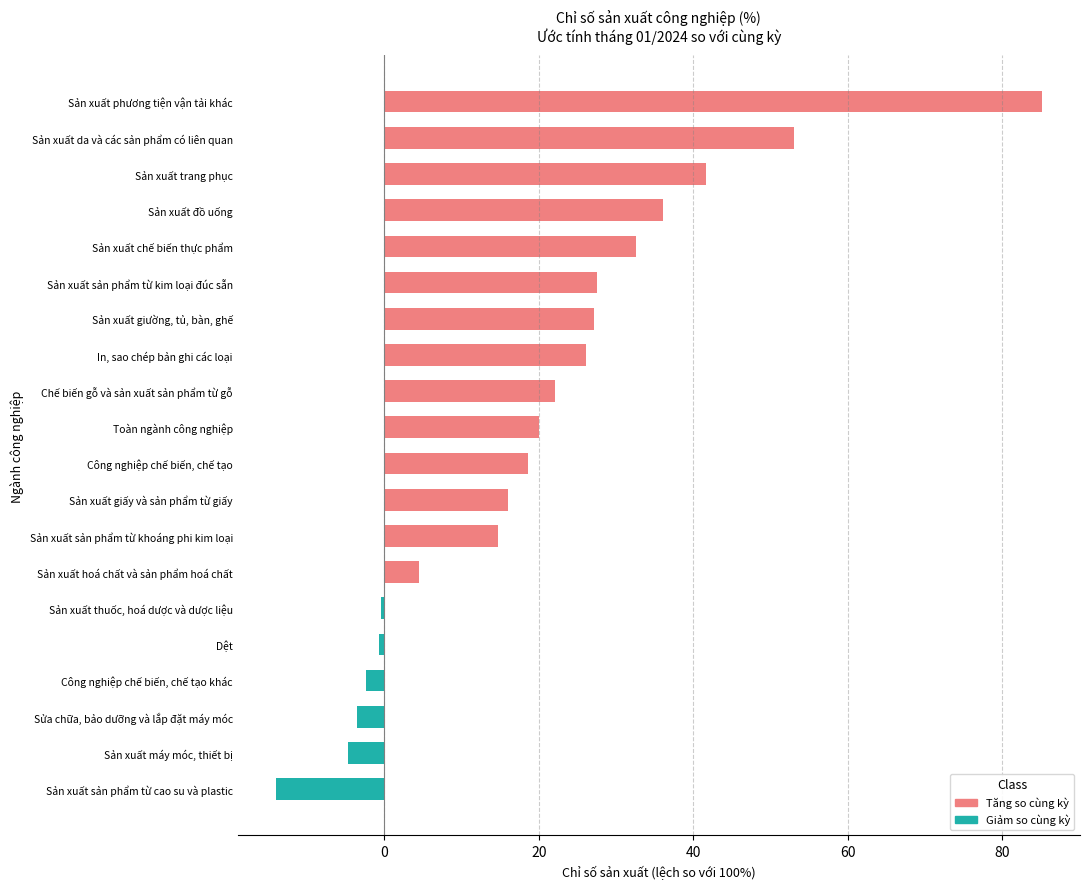

How many data points are less than 20?

10